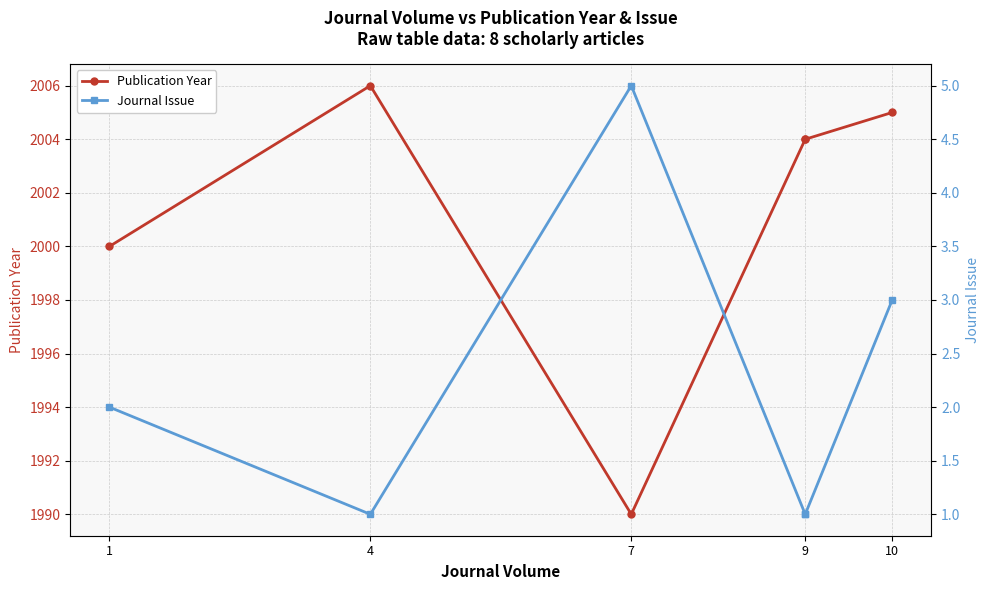

True or false: Publication Year and Journal Issue cross at least once.

False